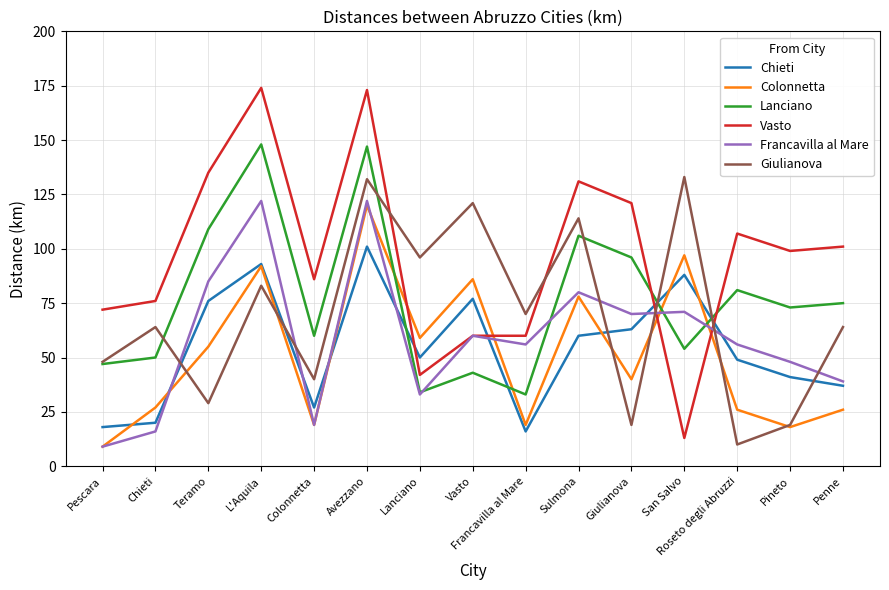

Reading left to right, extract all data points from this chart.

Chieti: 18	20	76	93	27	101	50	77	16	60	63	88	49	41	37
Colonnetta: 9	27	55	92	19	120	59	86	19	78	40	97	26	18	26
Lanciano: 47	50	109	148	60	147	34	43	33	106	96	54	81	73	75
Vasto: 72	76	135	174	86	173	42	60	60	131	121	13	107	99	101
Francavilla al Mare: 9	16	85	122	19	122	33	60	56	80	70	71	56	48	39
Giulianova: 48	64	29	83	40	132	96	121	70	114	19	133	10	19	64